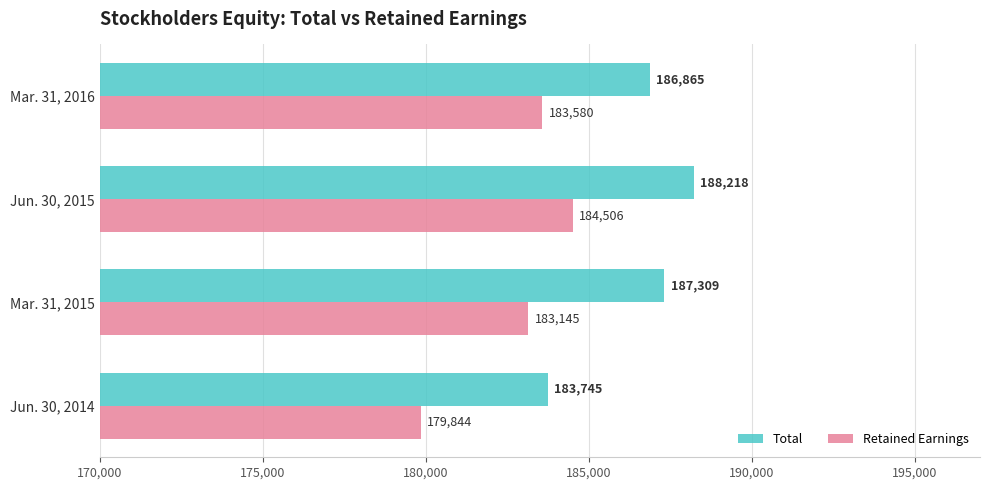

What is the lowest value of the Retained Earnings series?

179844